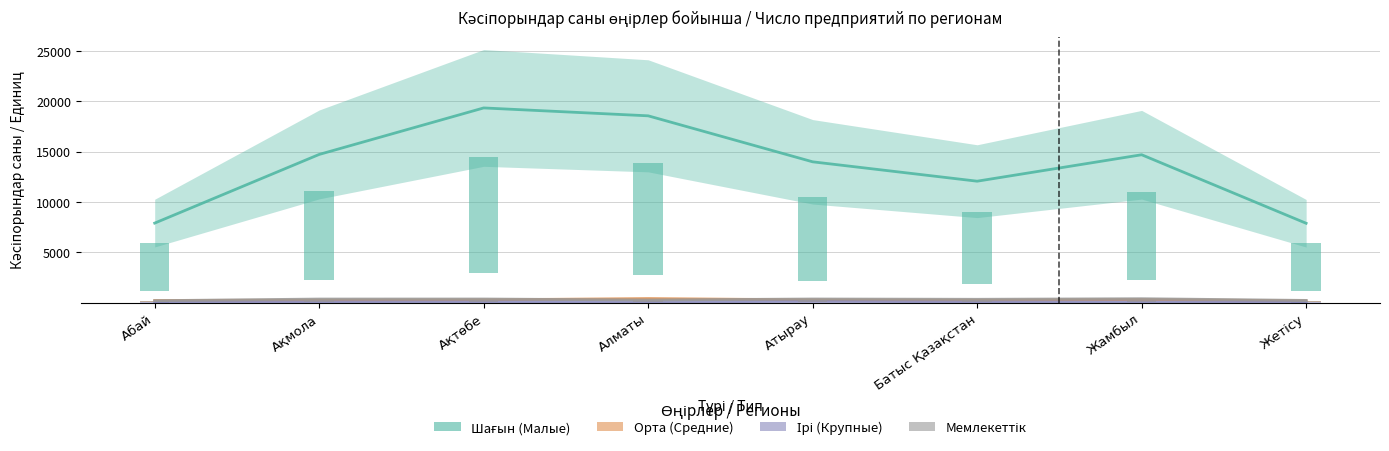

Which series has the widest spread of values?

Шағын (Малые)